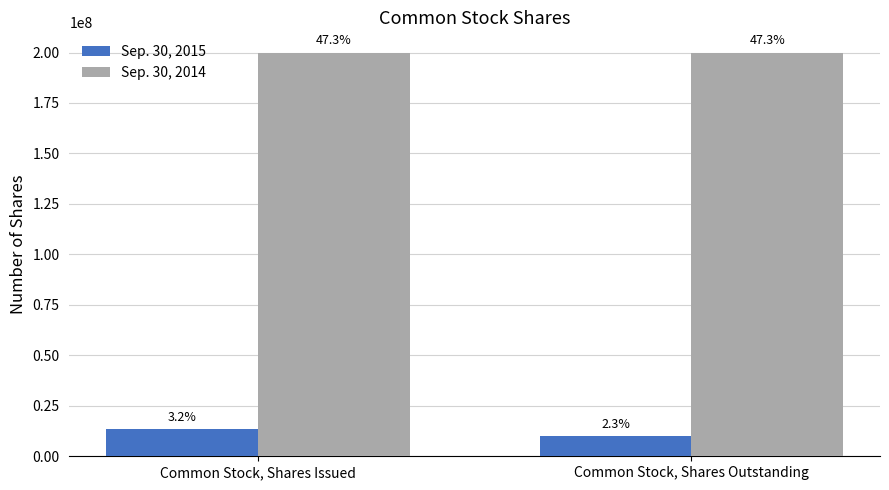

Which label corresponds to the smallest value in the chart?

Common Stock, Shares Outstanding